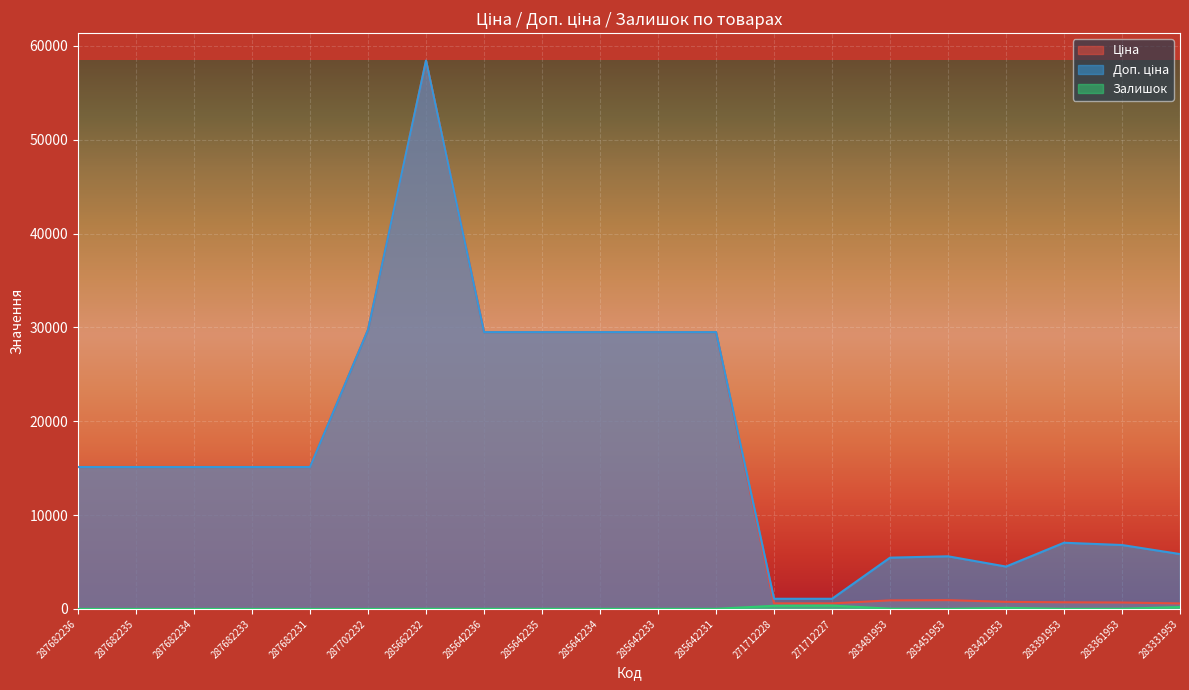

True or false: Залишок and Доп. ціна intersect in this chart.

False